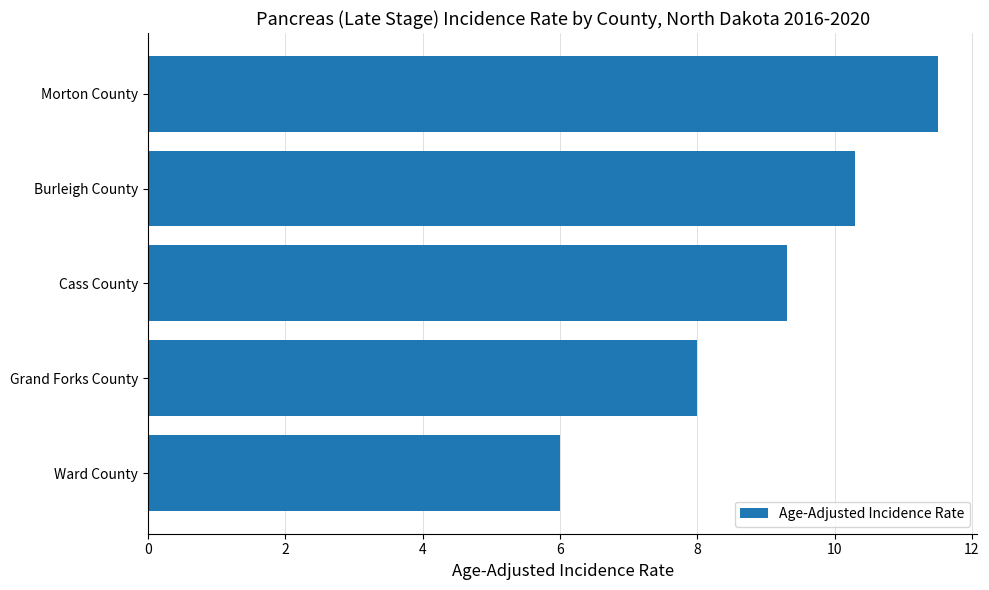

Between Grand Forks County and Cass County, which is larger?

Cass County